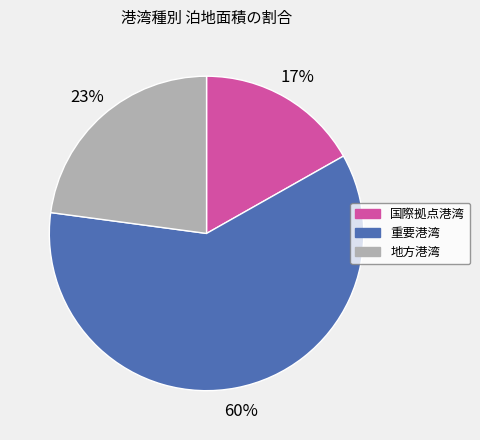

Which category has the biggest portion of the pie?

重要港湾